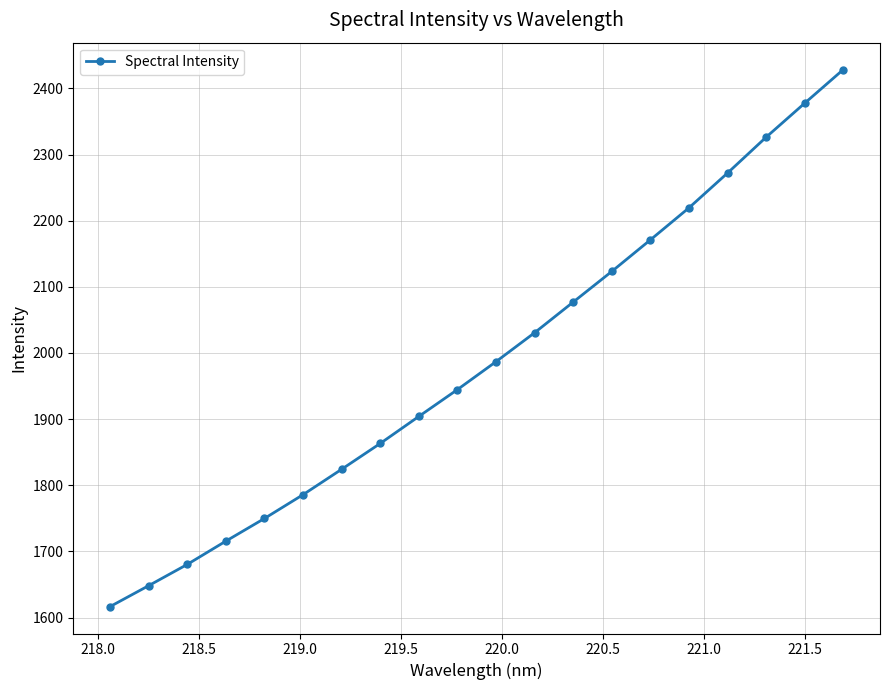

Reading right to left, what are all the values shown in this chart?

2428.4	2377.7	2326.2	2272.1	2219.5	2171.1	2123.4	2077.1	2030.7	1987.0	1944.8	1904.2	1863.3	1824.3	1785.9	1749.9	1715.6	1680.4	1648.3	1616.6